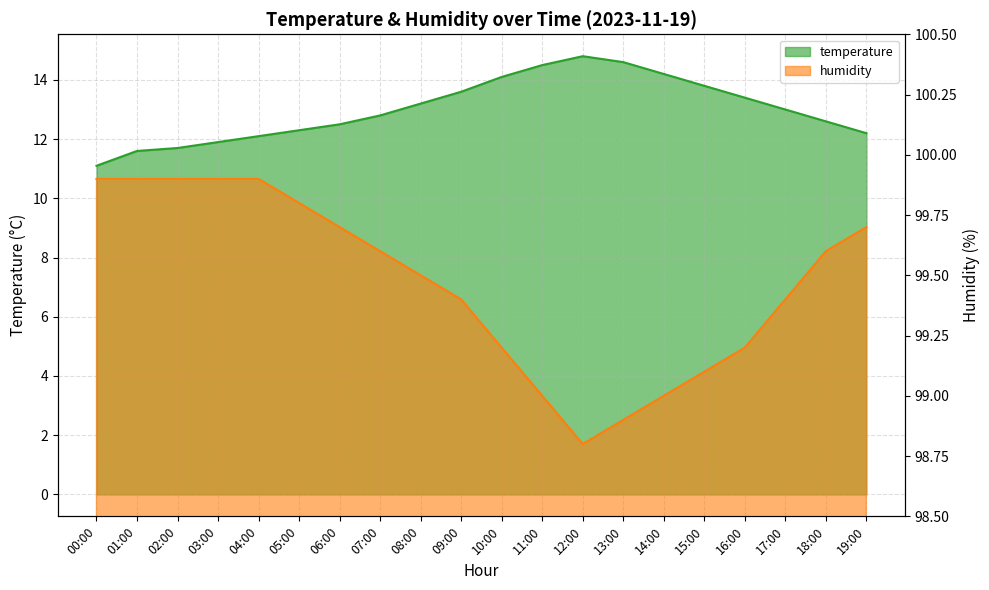

Reading right to left, transcribe all the data shown in this chart.

temperature: 12.2	12.6	13.0	13.4	13.8	14.2	14.6	14.8	14.5	14.1	13.6	13.2	12.8	12.5	12.3	12.1	11.9	11.7	11.6	11.1
humidity: 99.7	99.6	99.4	99.2	99.1	99.0	98.9	98.8	99.0	99.2	99.4	99.5	99.6	99.7	99.8	99.9	99.9	99.9	99.9	99.9